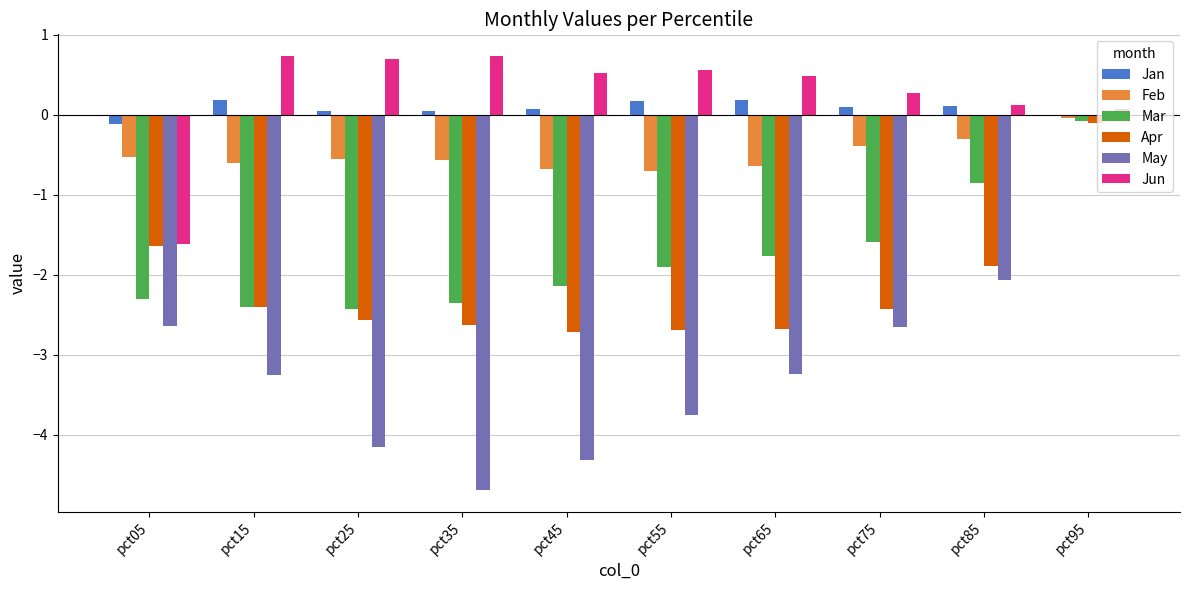

Which series changed the most between pct15 and pct25?

May